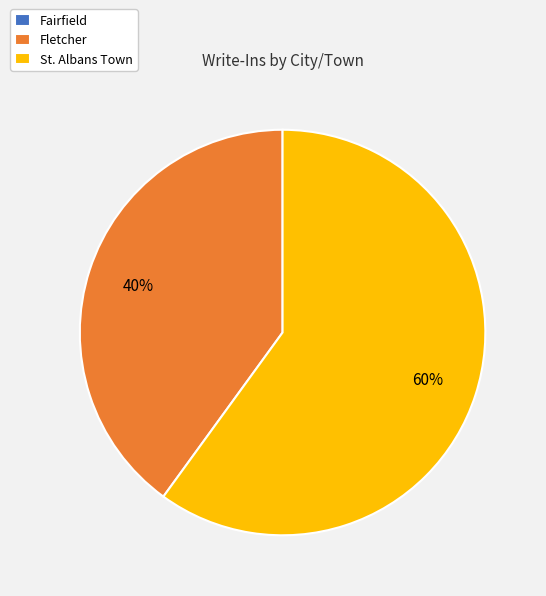

Does St. Albans Town represent more than half of the total?

Yes